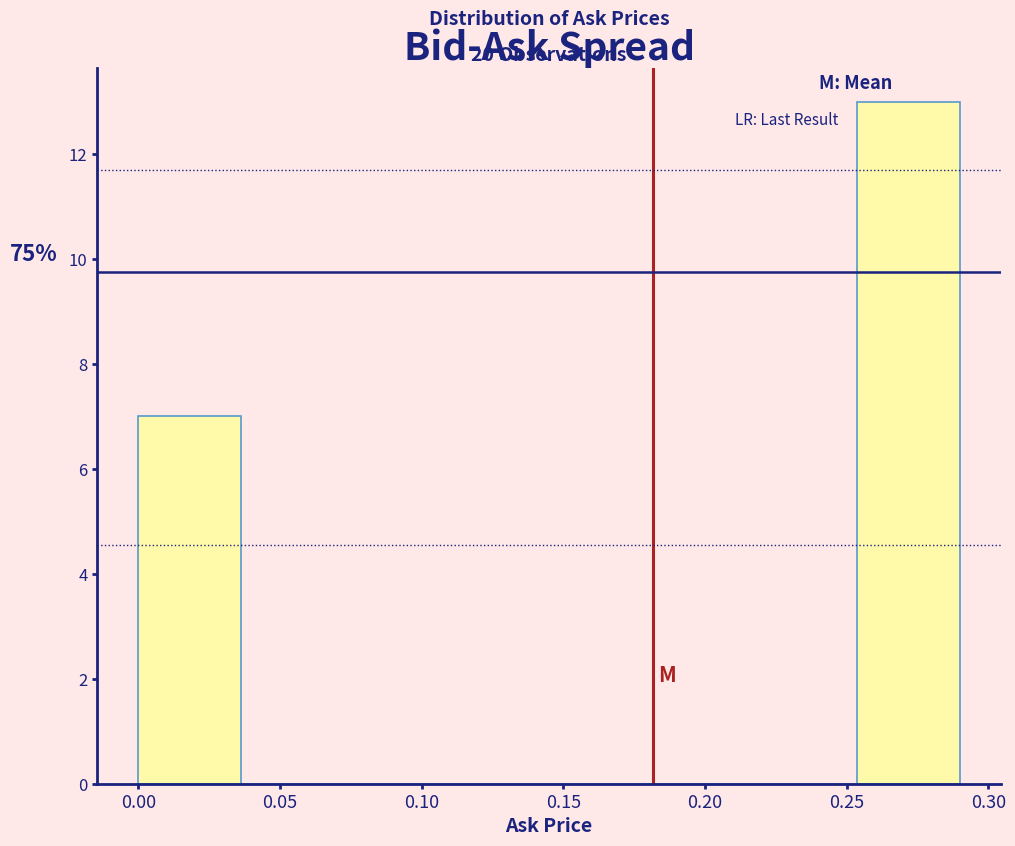

Over which range of the x-axis is the bar tallest?

0.255 to 0.290